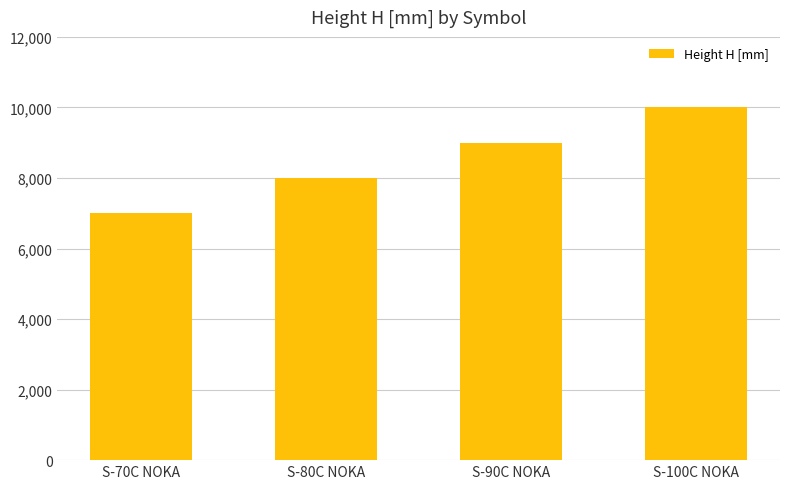

What is the value of the 3rd bar from the left?

9000